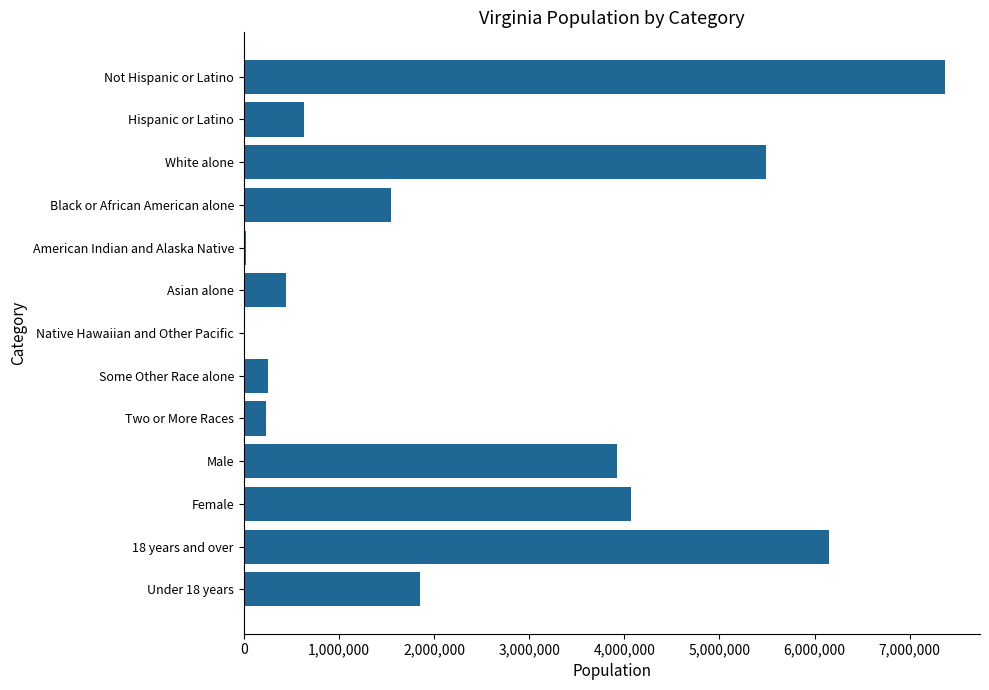

What is the change in value from Hispanic or Latino to Some Other Race alone?

-377547